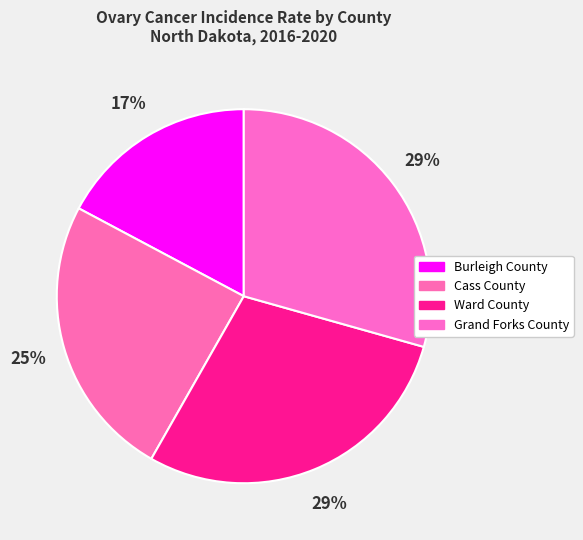

Count the number of slices in the pie.

4